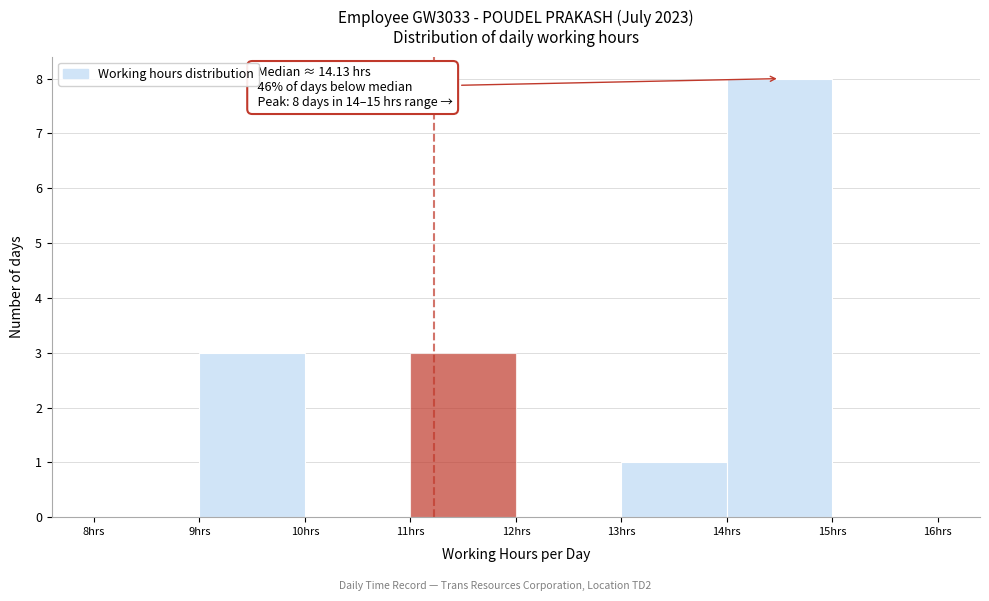

Which range on the x-axis has the tallest bar?

14 to 15